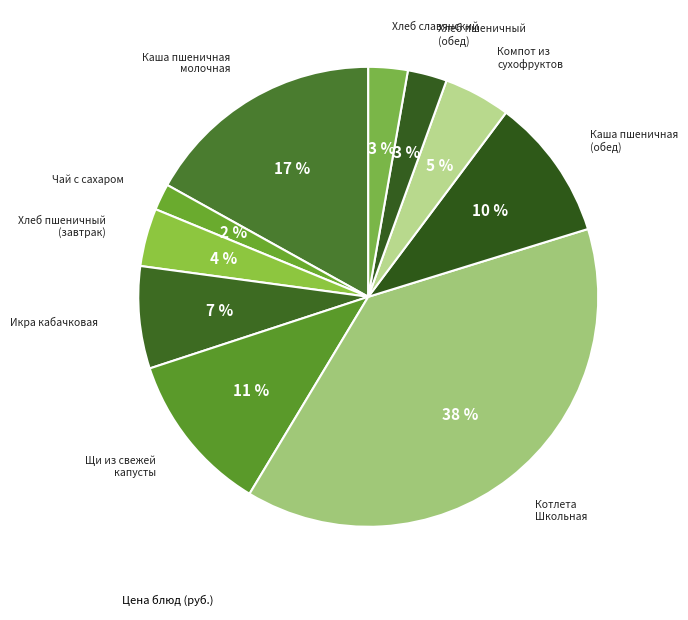

Count the number of slices in the pie.

10